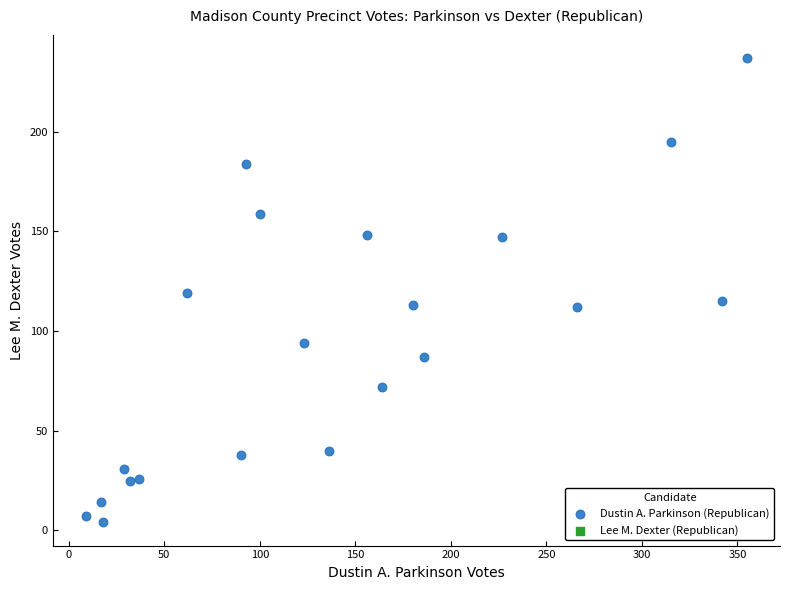

What is the range of Y values (max minus min)?

233